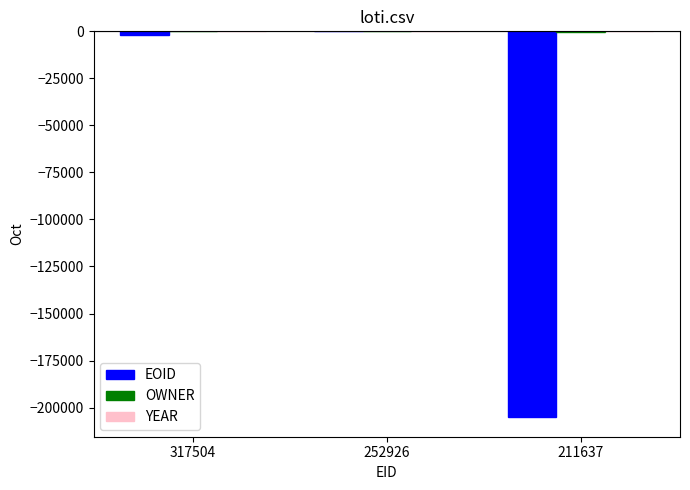

What is the sum of all EOID values?

-207109